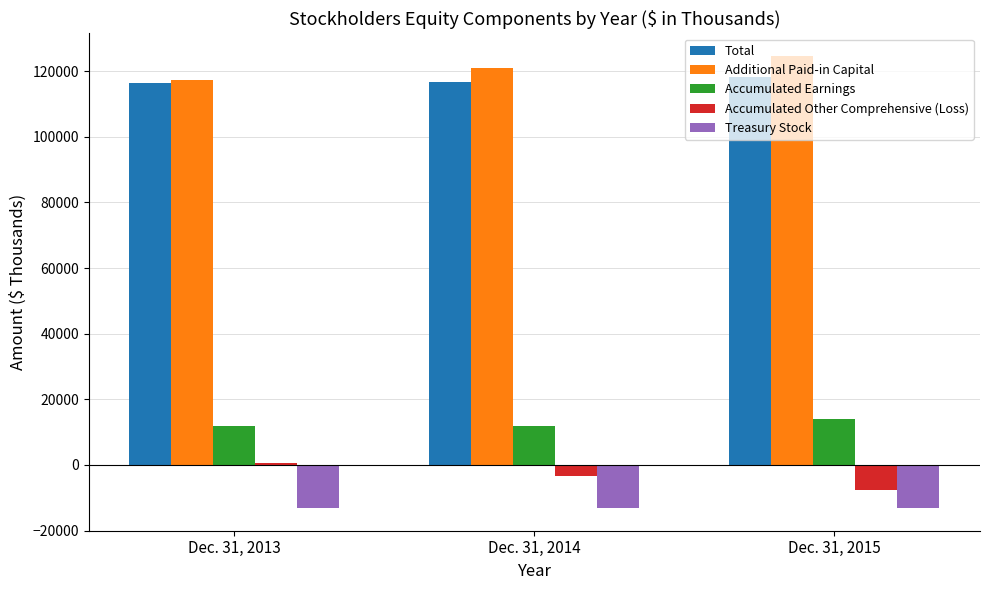

What is the value of the Treasury Stock bar at the 3rd from the left?

-13150